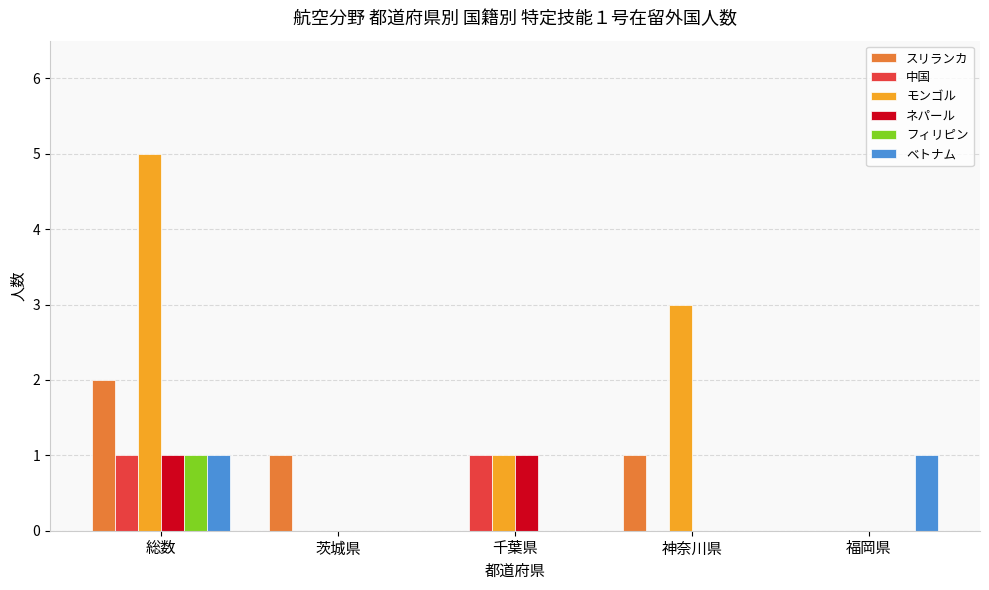

What is the sum of all スリランカ values?

4